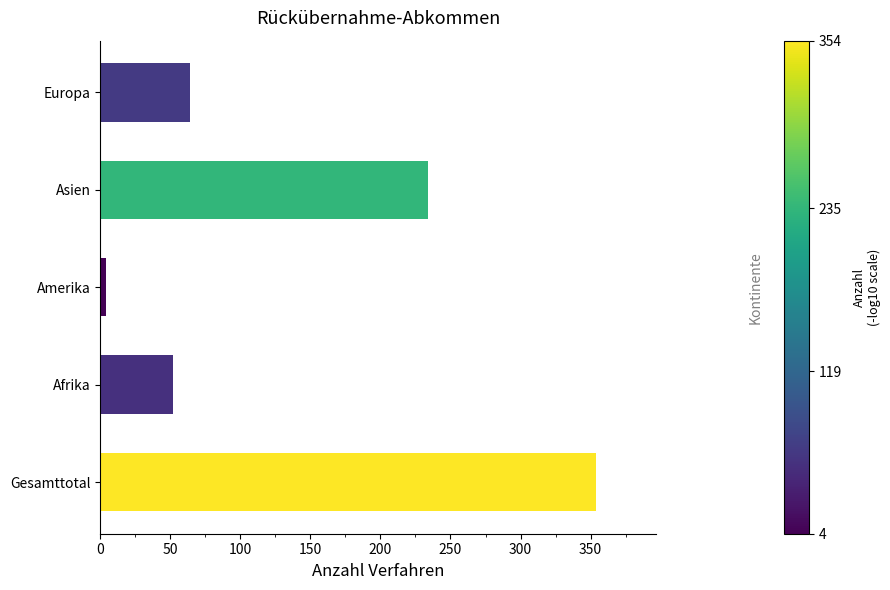

How many categories are shown in the chart?

5